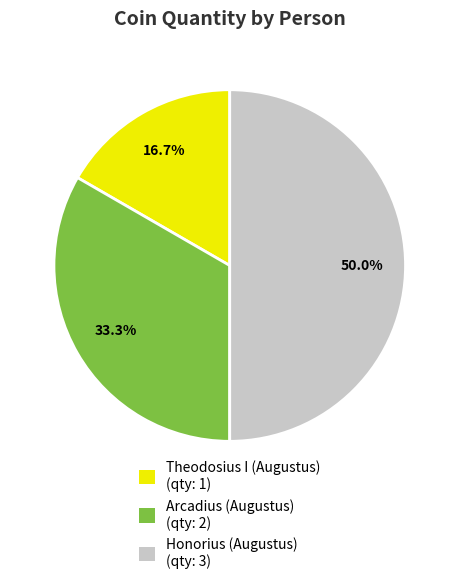

How many segments does this pie chart have?

3